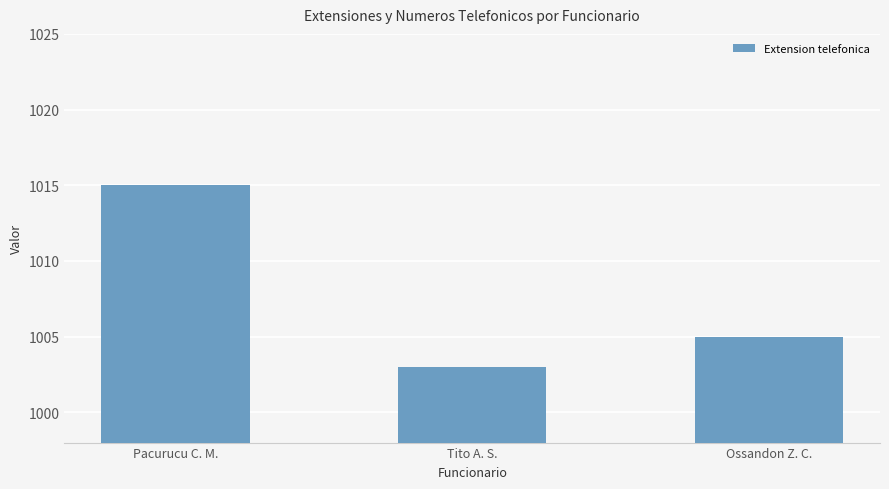

How many distinct data groups are displayed?

1